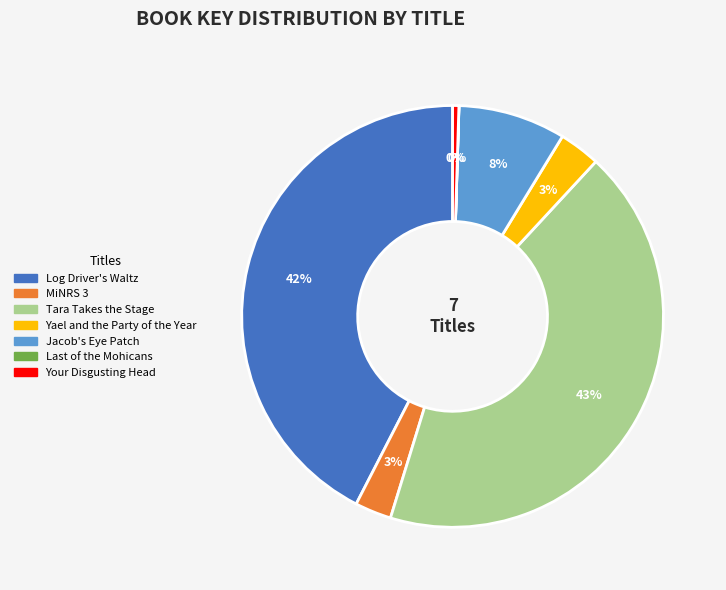

To the nearest percent, what is the difference between the Your Disgusting Head and Log Driver's Waltz slice percentages?

42%